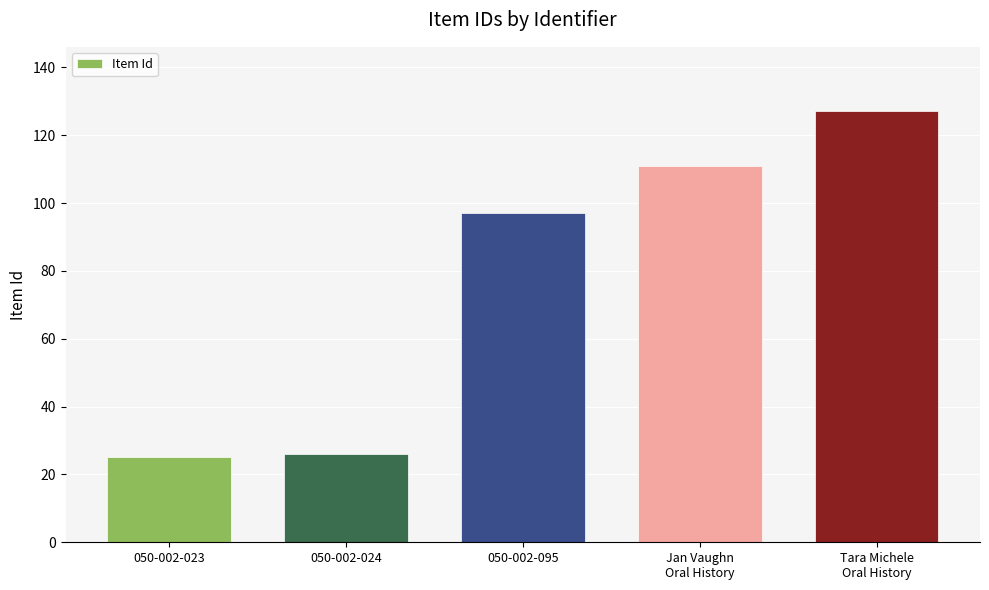

What is the difference between the second highest and second lowest values?

85